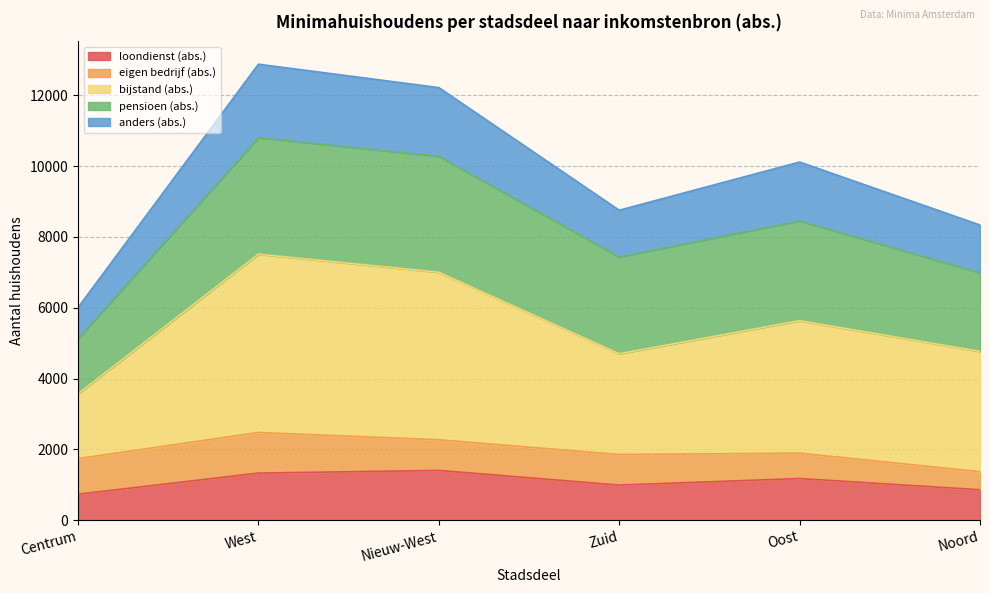

Count the loondienst (abs.) values in the range 858 to 1329.

4